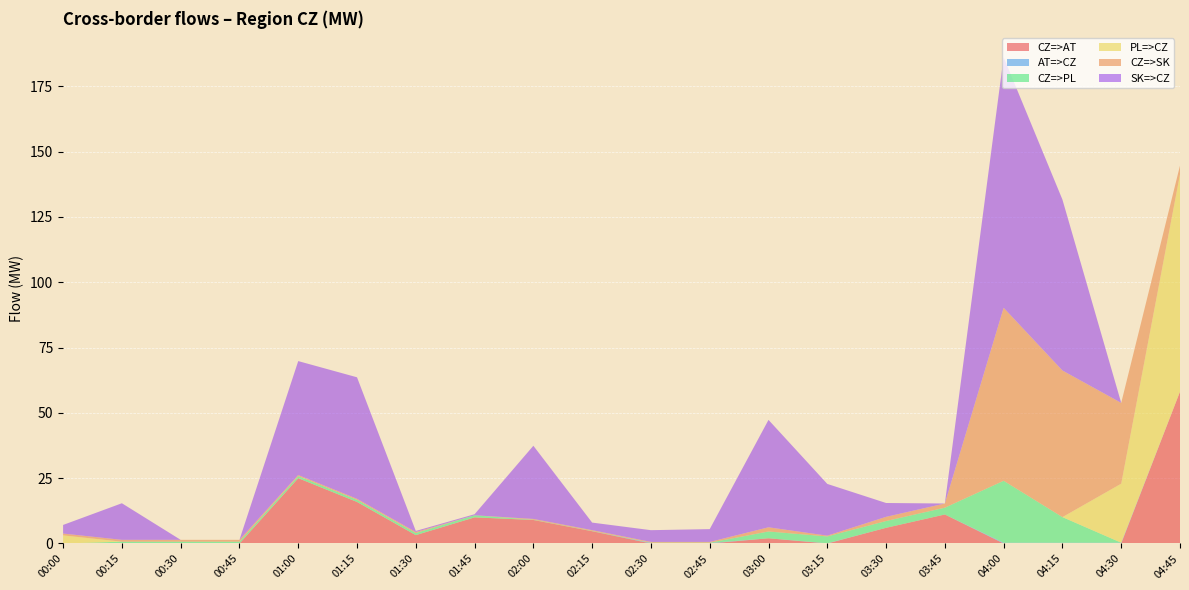

Reading right to left, list all the values displayed in this chart.

CZ=>AT: 58.1	0.0	0.0	0.0	11.1	6.0	0.0	2.0	0.0	0.0	4.7	9.0	10.0	3.2	15.9	25.0	0.0	0.0	0.0	0.0
AT=>CZ: 0.0	0.3	0.3	0.3	0.0	0.0	0.1	0.0	0.2	0.2	0.0	0.0	0.0	0.0	0.0	0.0	0.0	0.0	0.0	0.0
CZ=>PL: 0.0	0.0	9.8	23.7	2.6	2.6	2.6	2.6	0.1	0.1	0.1	0.1	0.8	0.8	0.8	0.8	0.7	0.7	0.7	0.0
PL=>CZ: 83.2	22.6	0.0	0.0	0.0	0.0	0.0	0.0	0.0	0.0	0.0	0.0	0.0	0.0	0.0	0.0	0.0	0.0	0.0	3.1
CZ=>SK: 3.3	30.9	56.1	66.2	1.6	1.6	0.3	1.6	0.3	0.3	0.3	0.3	0.0	0.4	0.4	0.4	0.7	0.7	0.7	0.7
SK=>CZ: 0.0	0.0	65.4	95.9	0.0	5.3	19.8	41.1	4.9	4.5	2.9	28.0	0.4	0.4	46.5	43.6	0.0	0.0	14.0	3.3